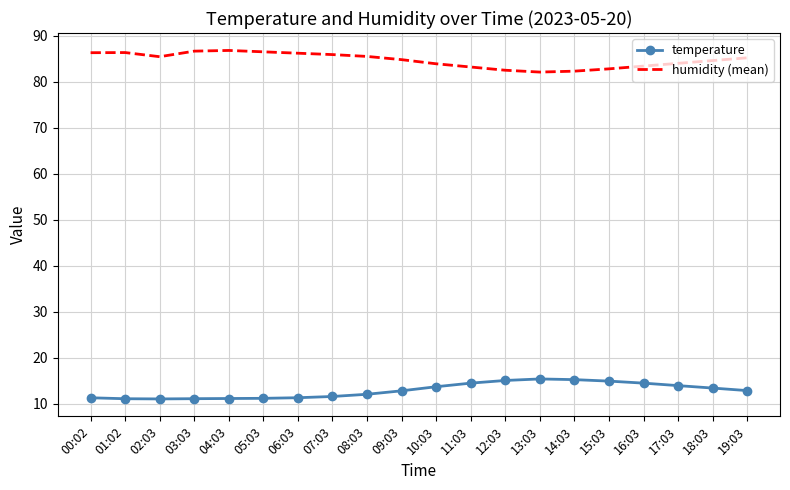

What is the minimum value shown in the chart?

11.1